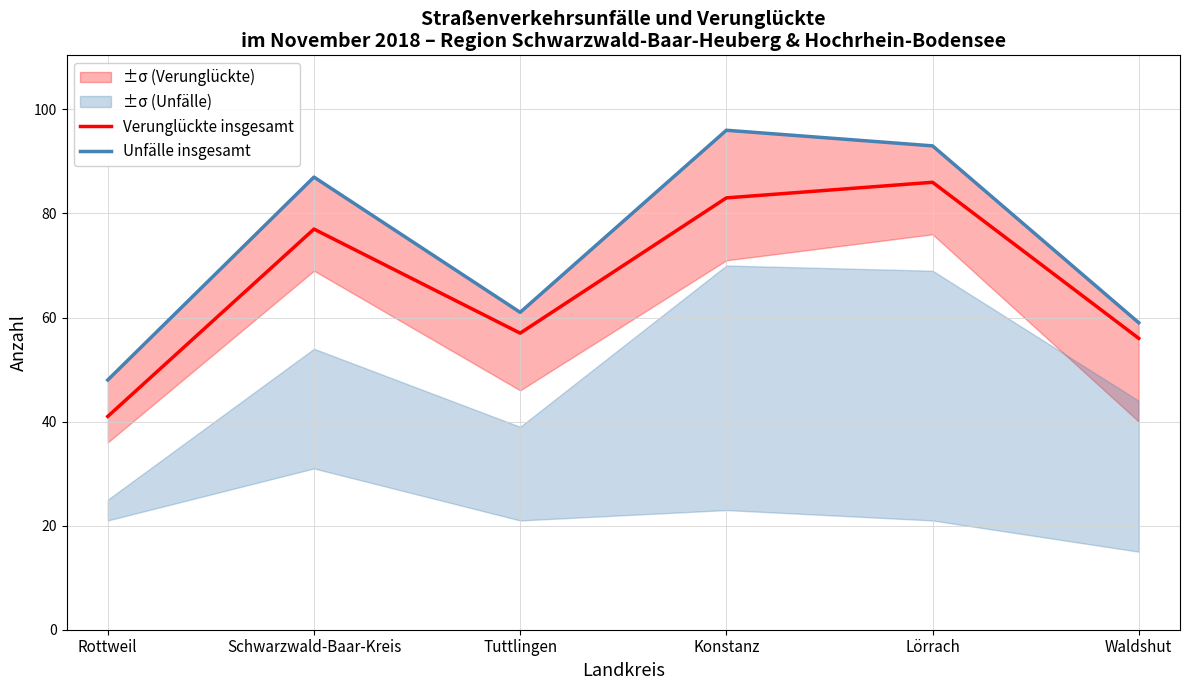

At which category does Unfälle insgesamt reach its first local valley?

Tuttlingen